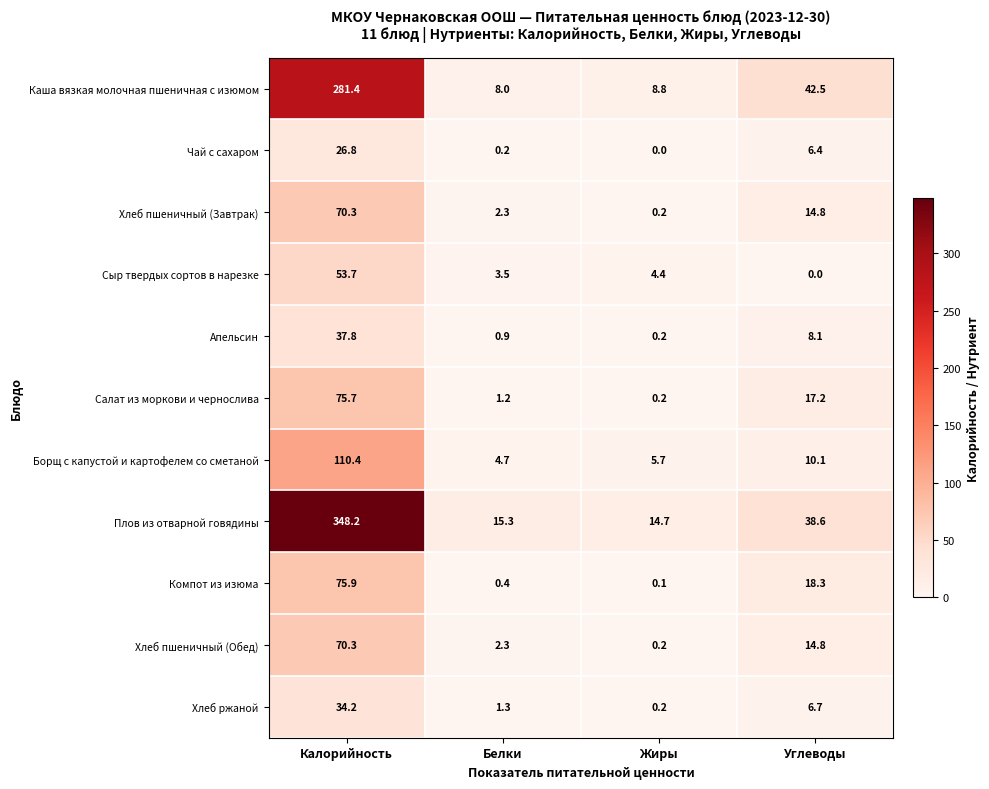

At which label does Хлеб пшеничный (Обед) first exceed 14?

Калорийность